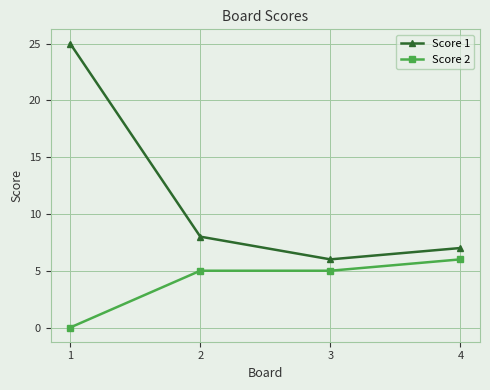

Reading right to left, extract all data points from this chart.

Score 1: 7	6	8	25
Score 2: 6	5	5	0